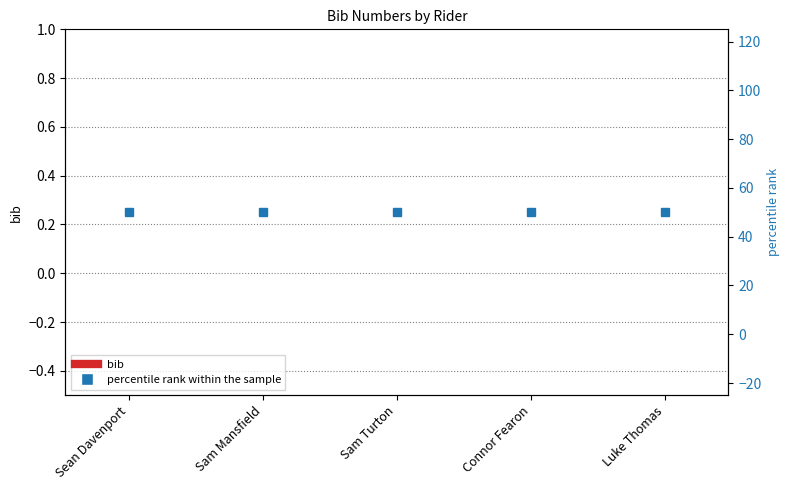

Is it true that bib equals 0 at Sam Turton?

True